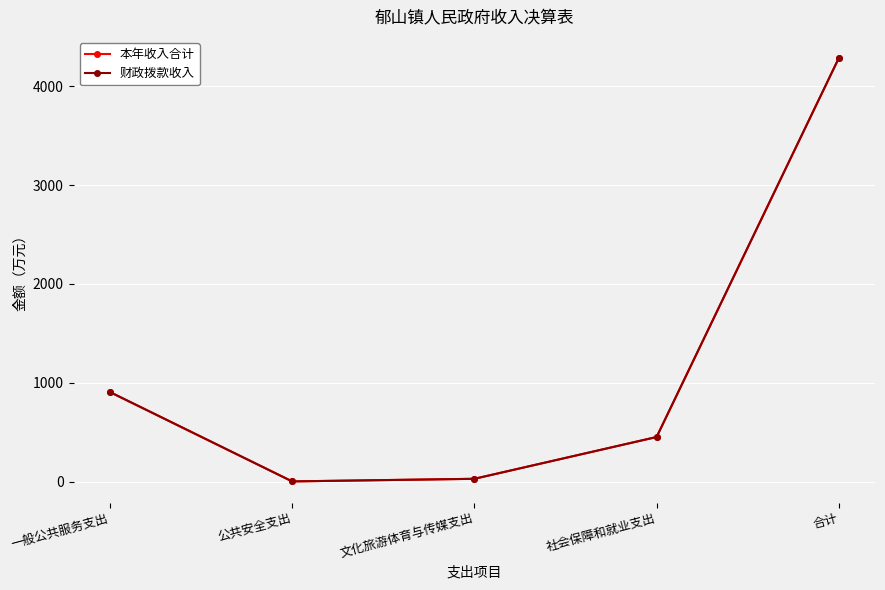

Which series changed the most between 一般公共服务支出 and 社会保障和就业支出?

本年收入合计